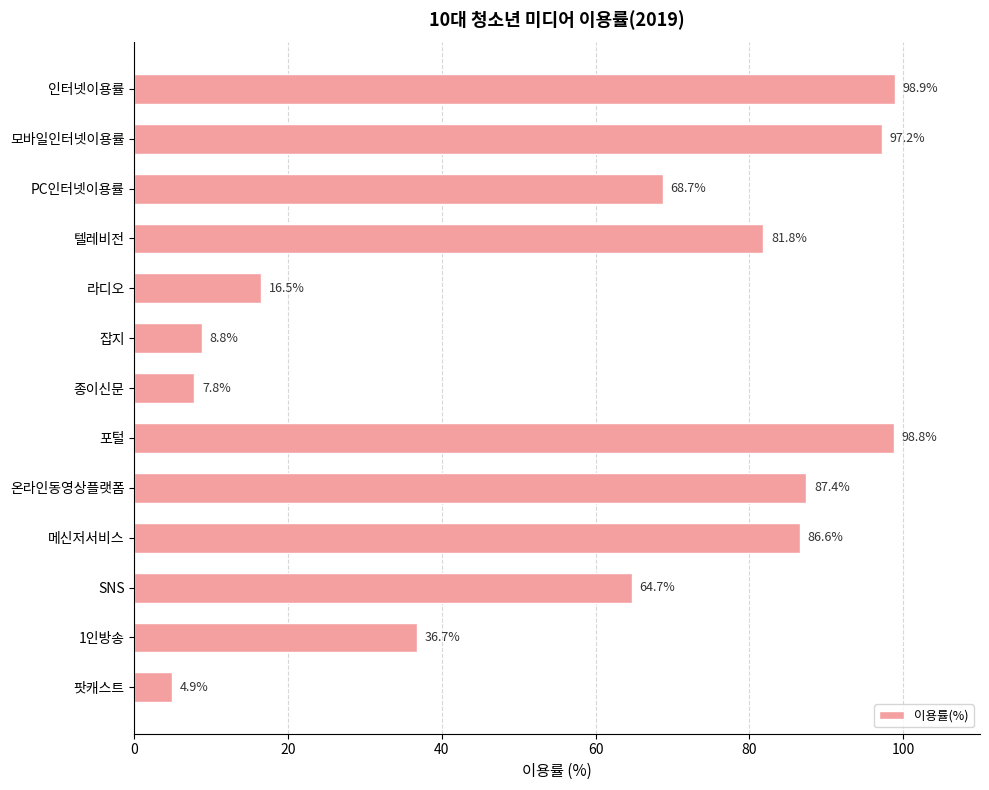

What is the change in value from 모바일인터넷이용률 to 종이신문?

-89.4